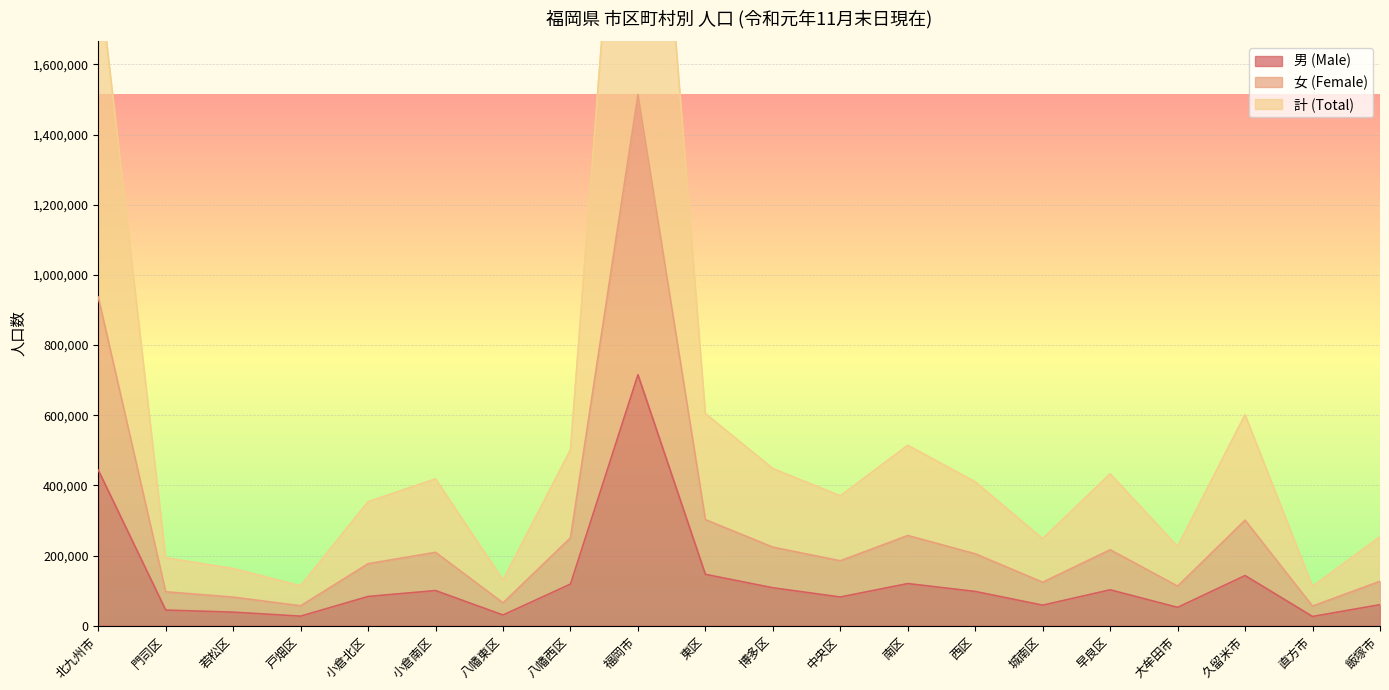

Which category has the lowest value in the 計 (Total) series?

直方市